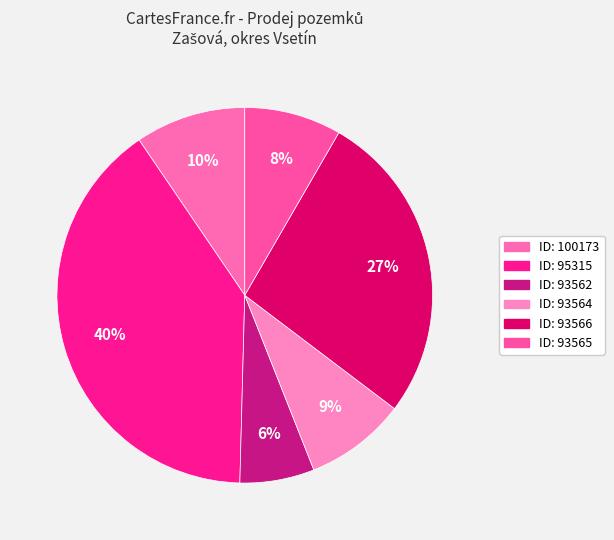

Count the number of slices in the pie.

6